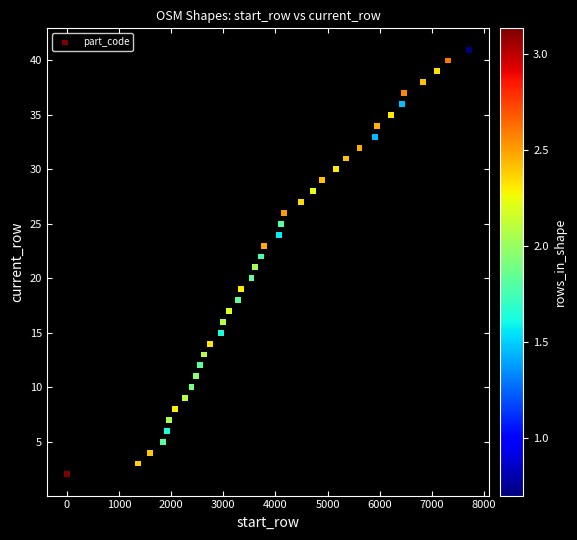

What is the range of Y values (max minus min)?

39